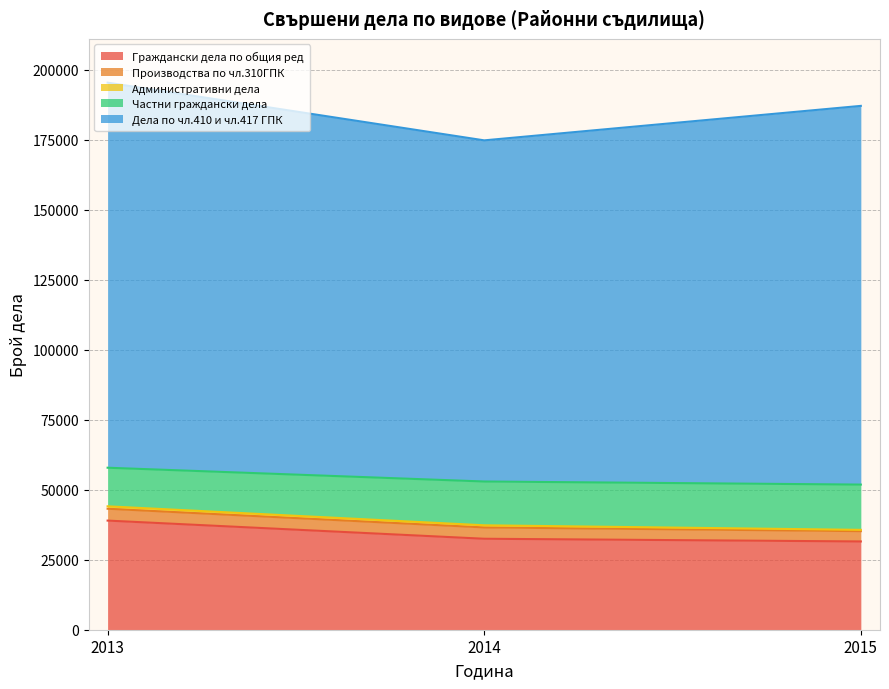

How many values in the Административни дела series are below 763?

1